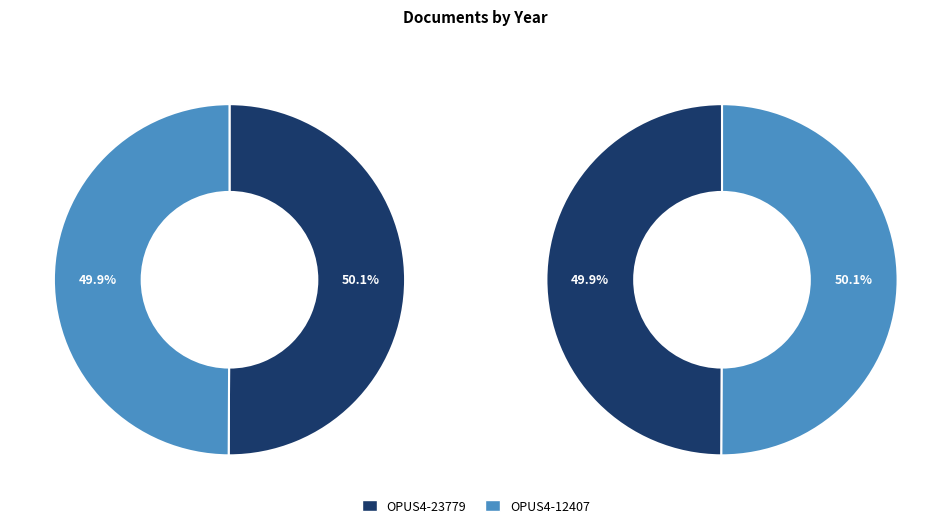

Rank the categories by value from highest to lowest.

OPUS4-23779, OPUS4-12407